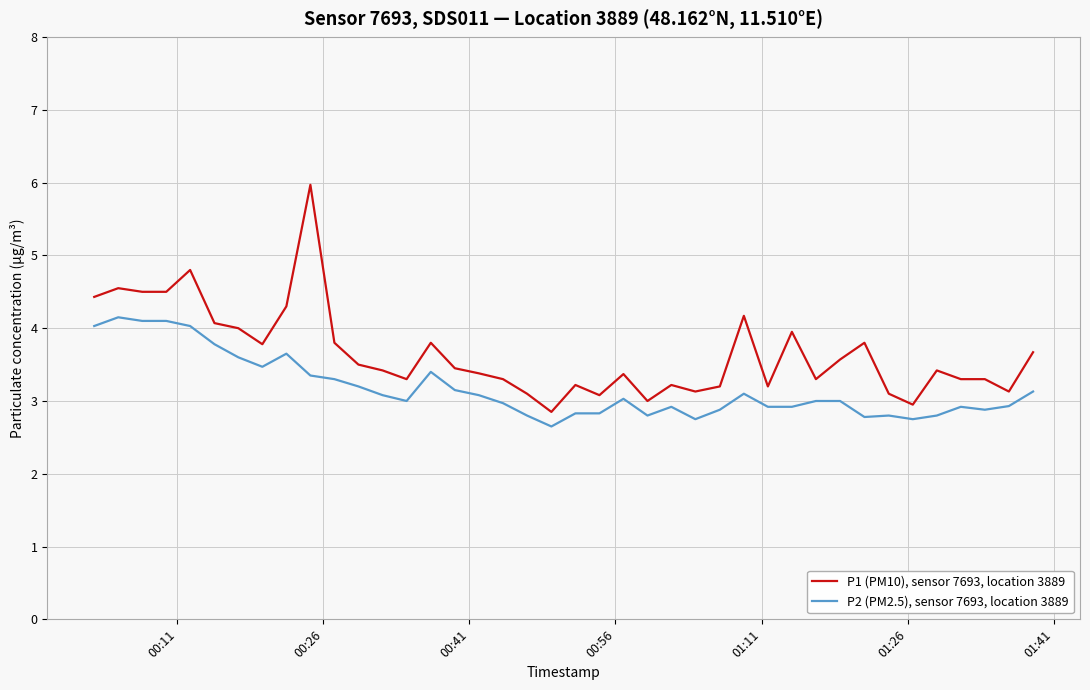

Which series has the largest total across all categories?

P1 (PM10), sensor 7693, location 3889